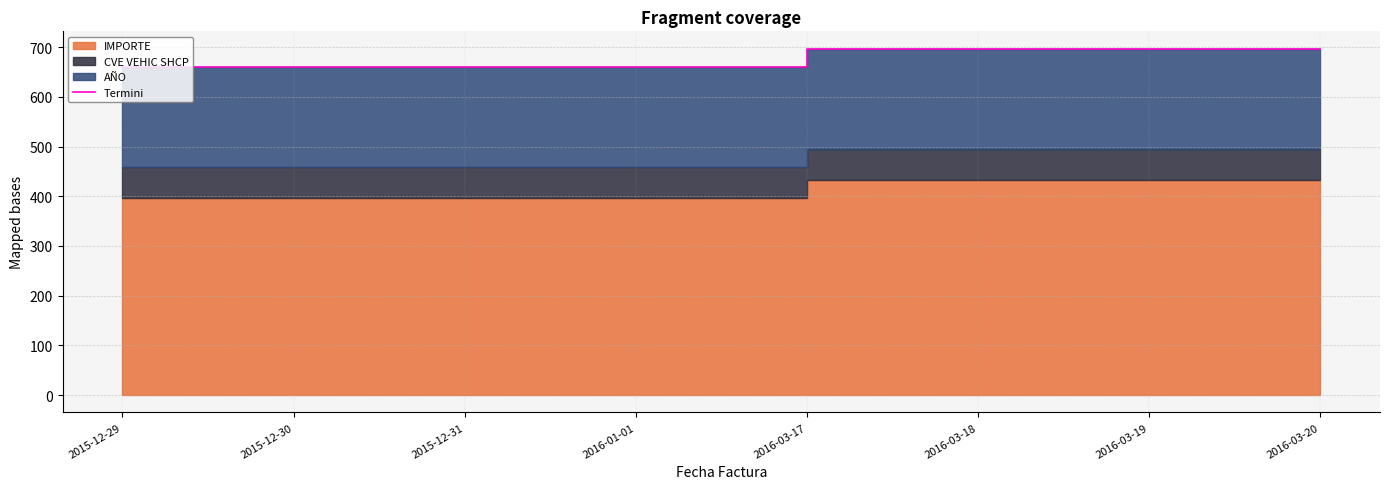

What is the difference between the second highest and second lowest values?

36.3